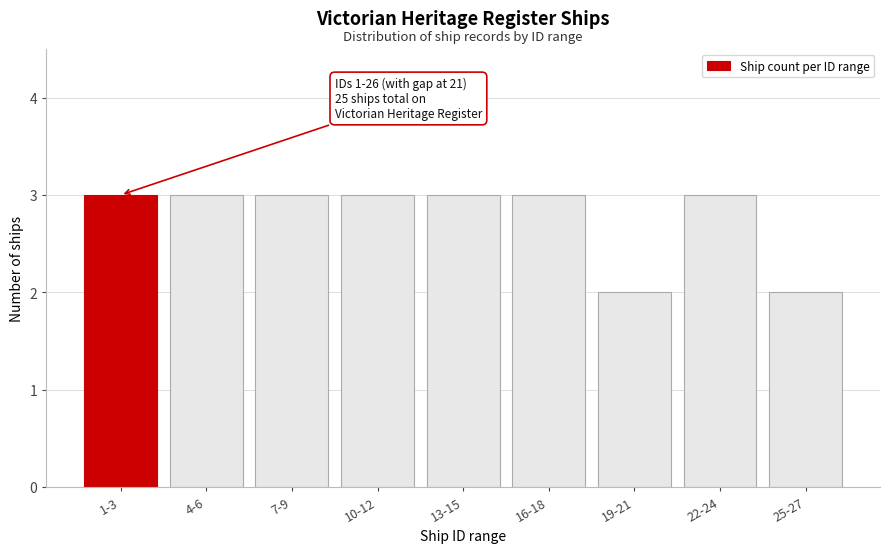

Reading left to right, list all the values displayed in this chart.

3	3	3	3	3	3	2	3	2